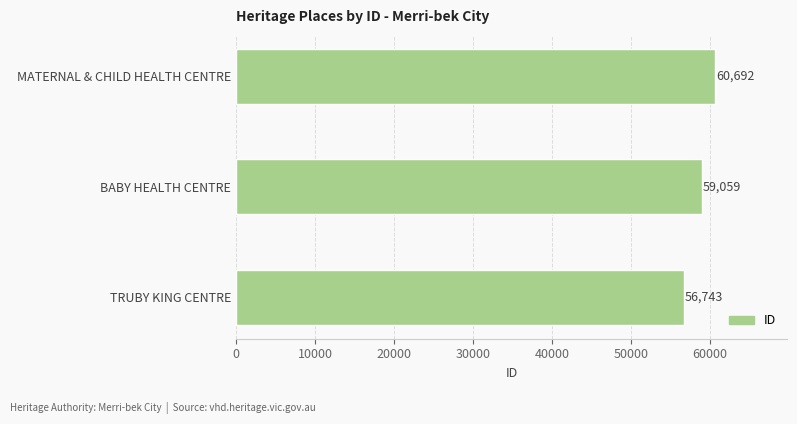

How many data points are less than 59059?

1